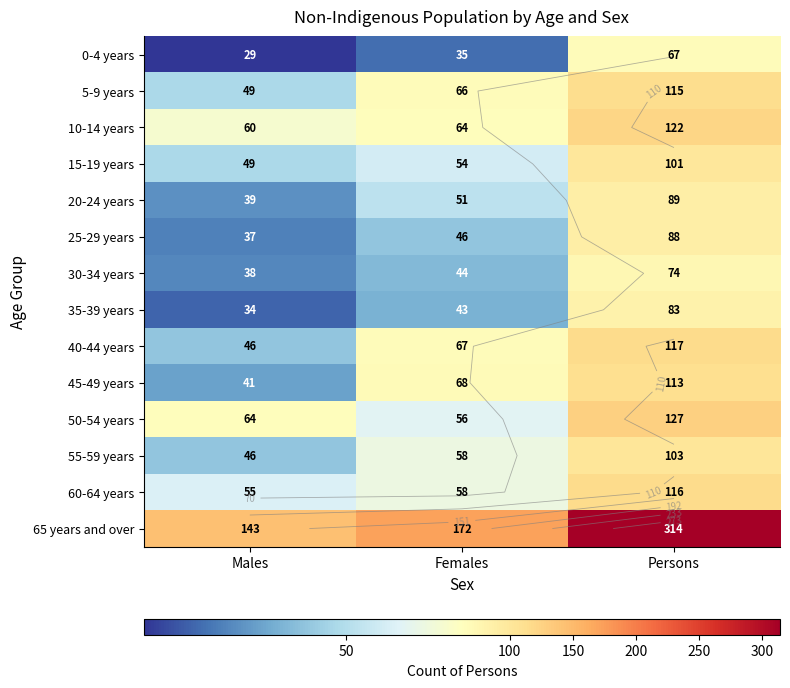

Which series has the widest spread of values?

65 years and over